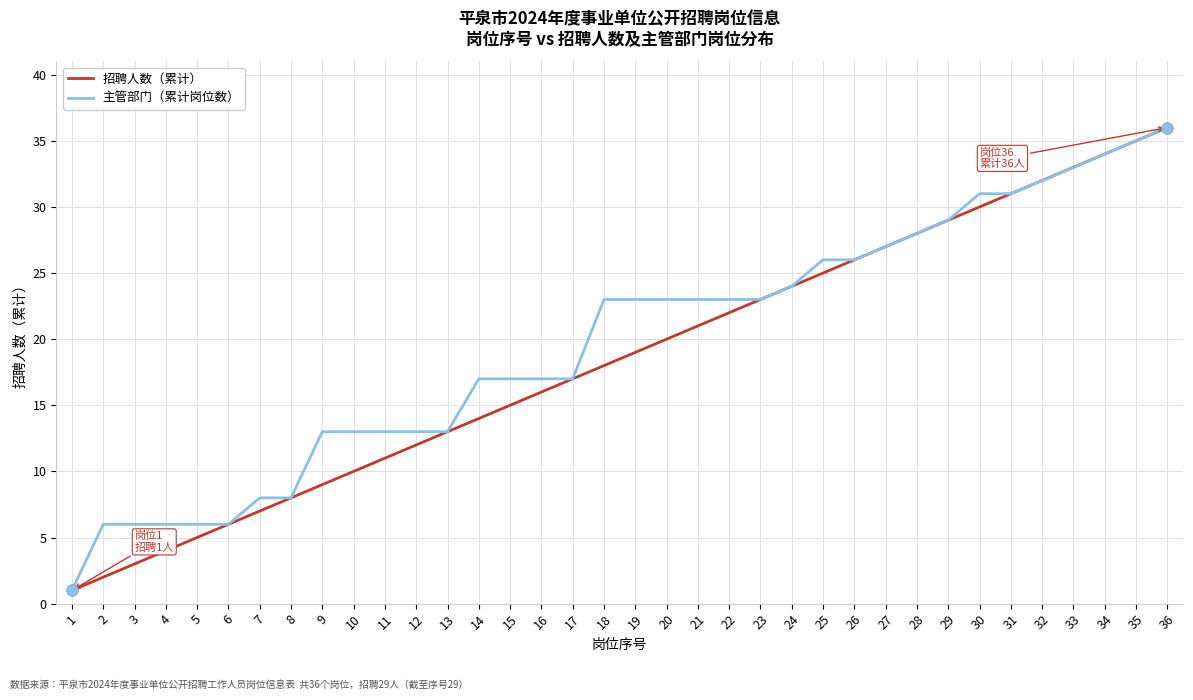

Is the value of 主管部门（累计岗位数） at 25 greater than the value of 招聘人数（累计） at 18?

Yes